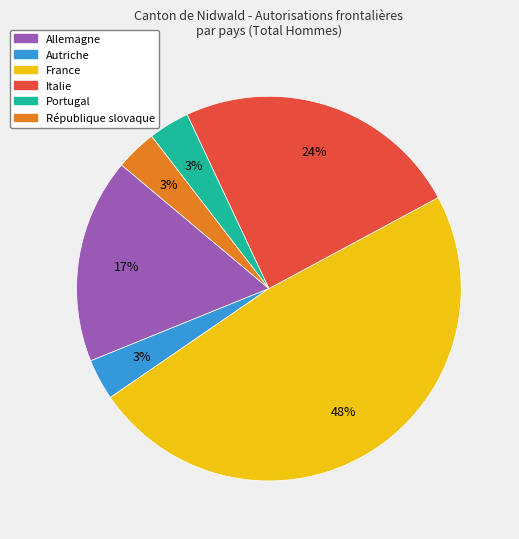

Is it true that Allemagne is 6% of the pie?

False